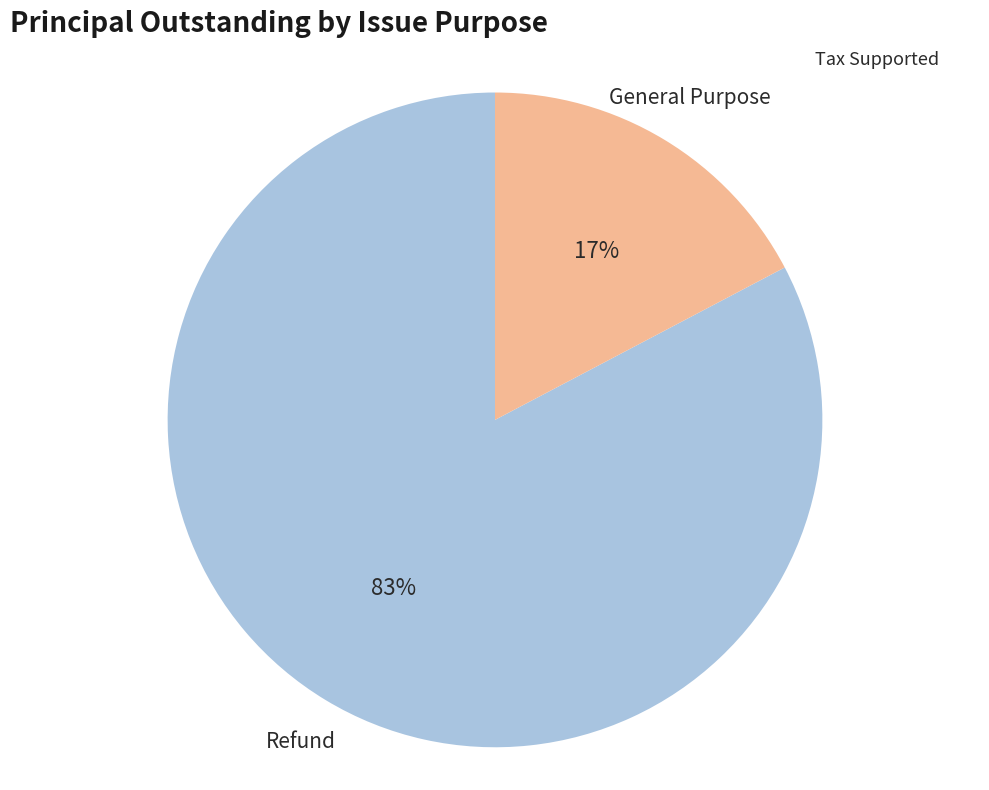

How many segments does this pie chart have?

2